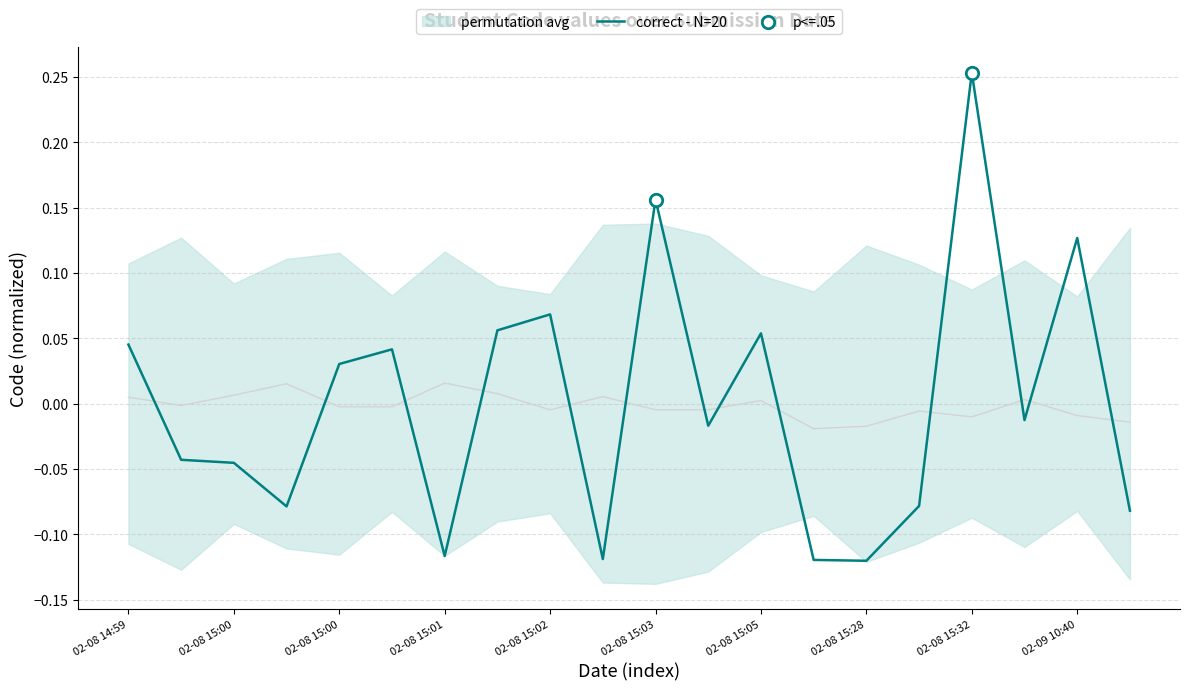

Which has a higher value, 11 or 02-08 15:03?

02-08 15:03